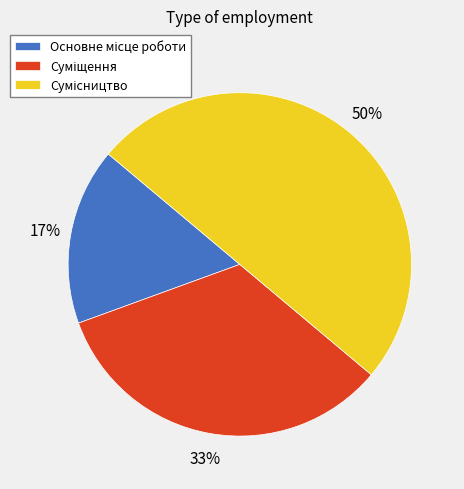

To the nearest percent, what is the average slice percentage?

33%